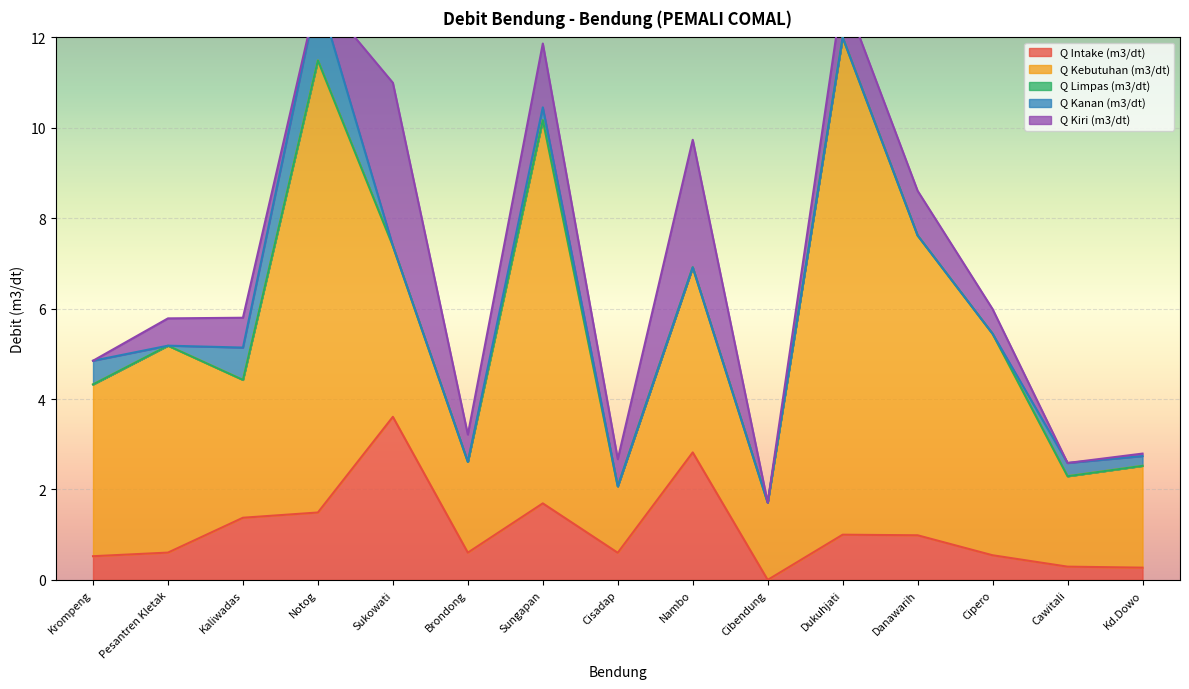

Is it true that Q Intake (m3/dt) equals 1.5 at Notog?

True